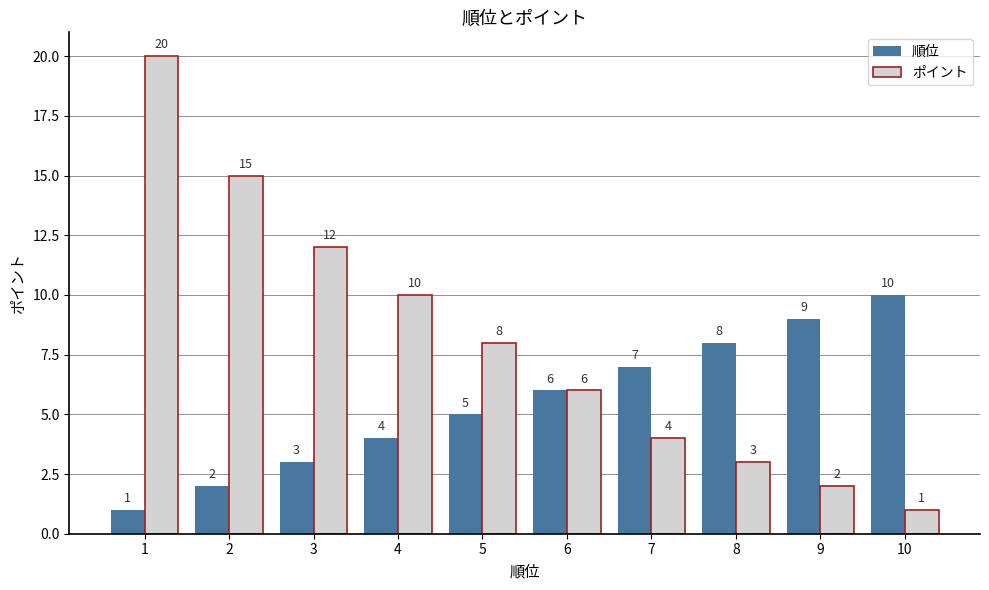

List the labels in order of 順位 value, largest first.

10, 9, 8, 7, 6, 5, 4, 3, 2, 1